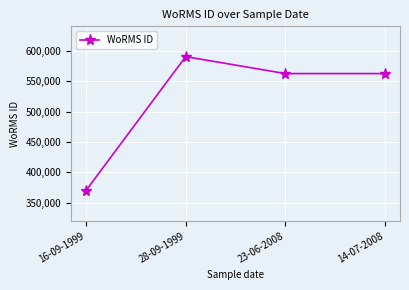

True or false: there are more than 1 points higher than both neighbors.

False